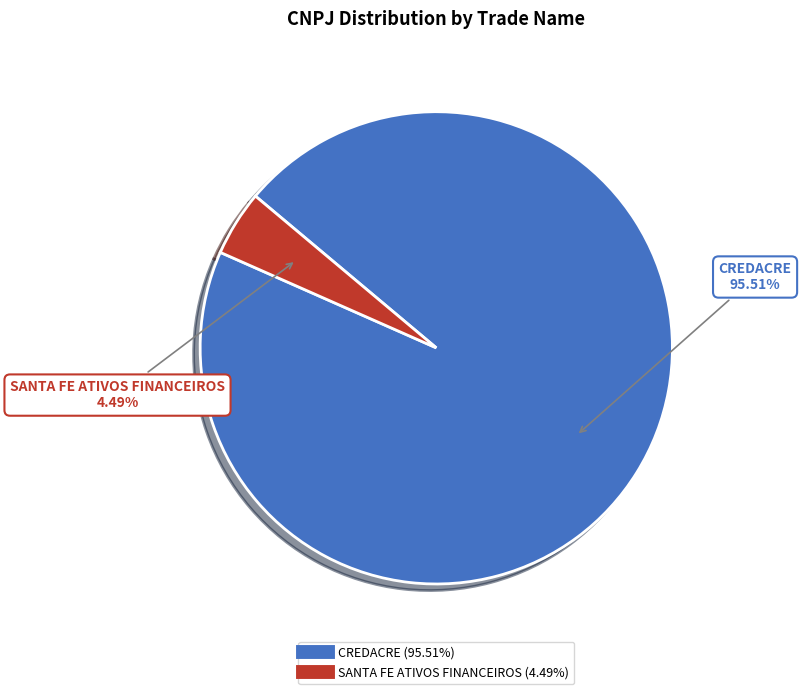

How many slices are in this pie chart?

2